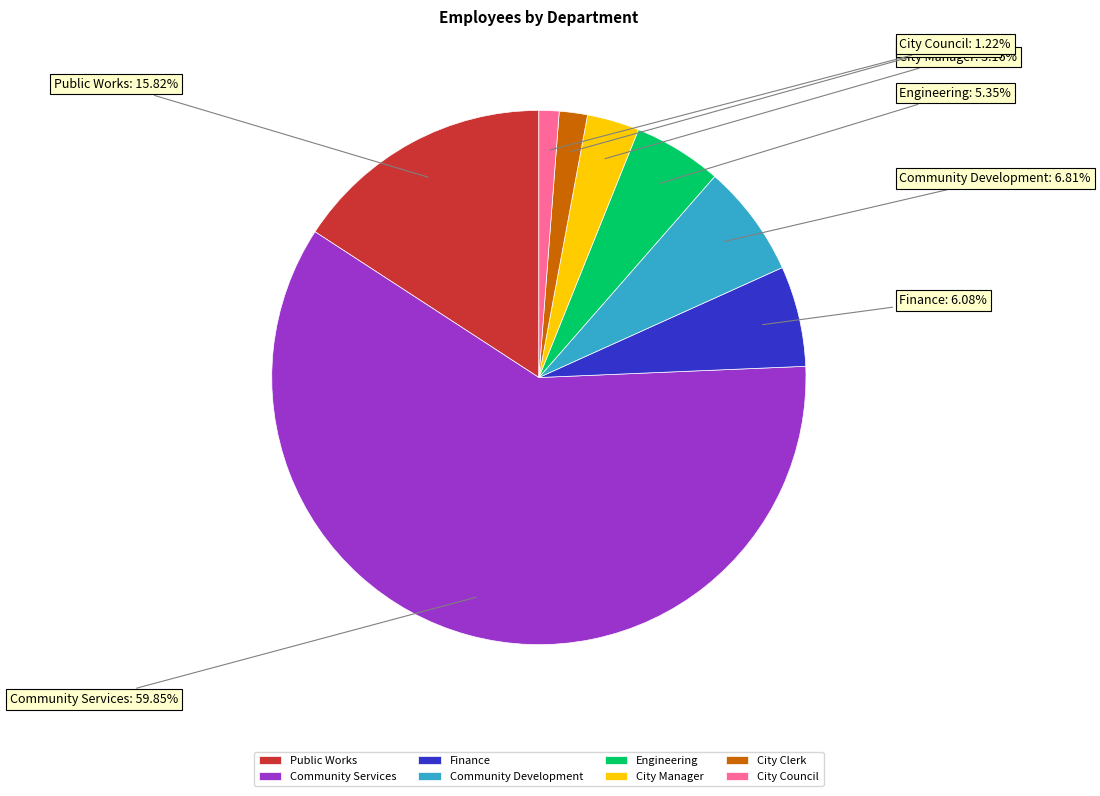

To the nearest percent, what is the difference between the Community Services and Finance slice percentages?

54%